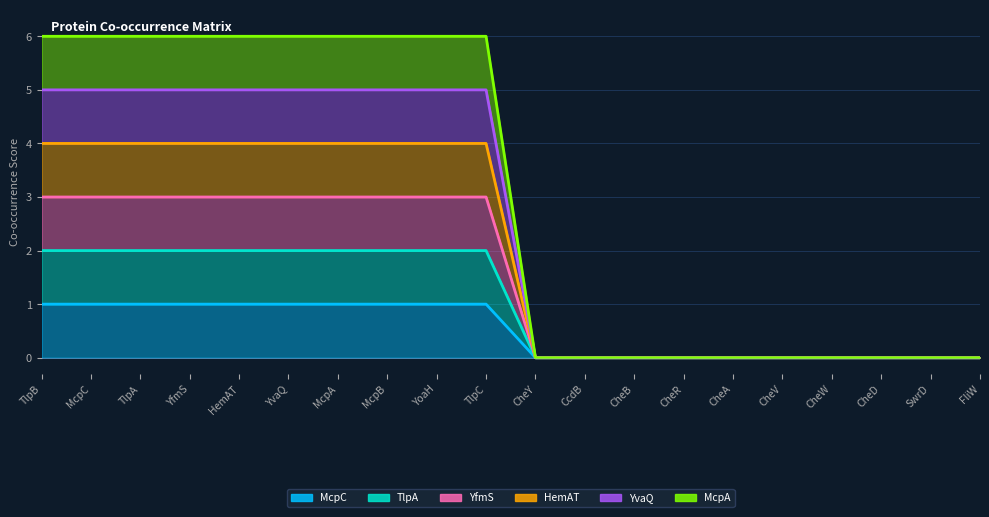

Is it true that YfmS equals 1 at TlpC?

False